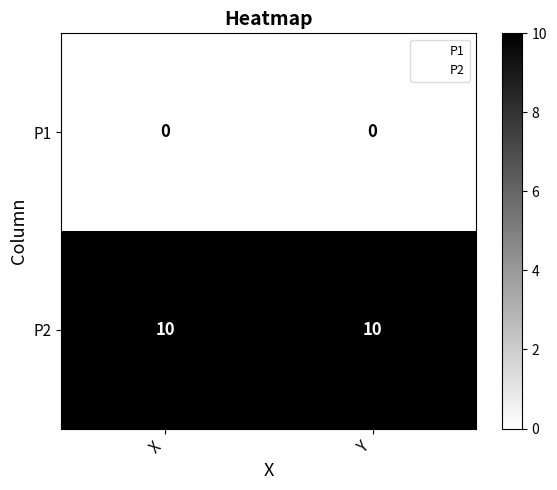

Reading left to right, extract all data points from this chart.

P1: 0	0
P2: 10	10